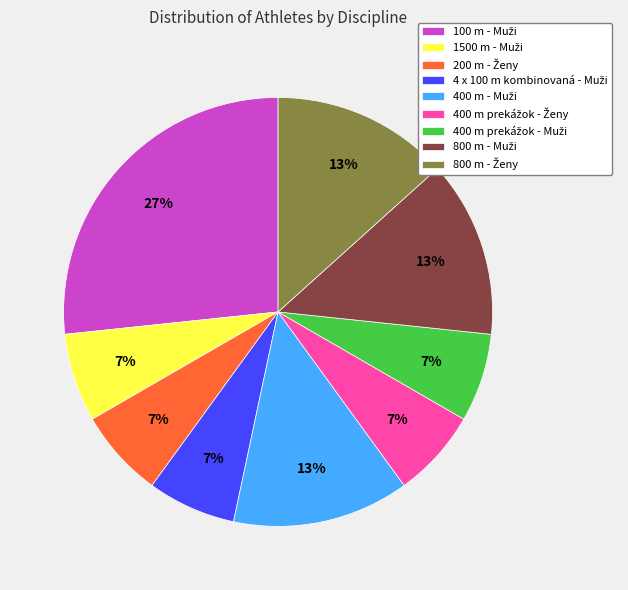

Is there any slice that represents more than half of the pie?

No